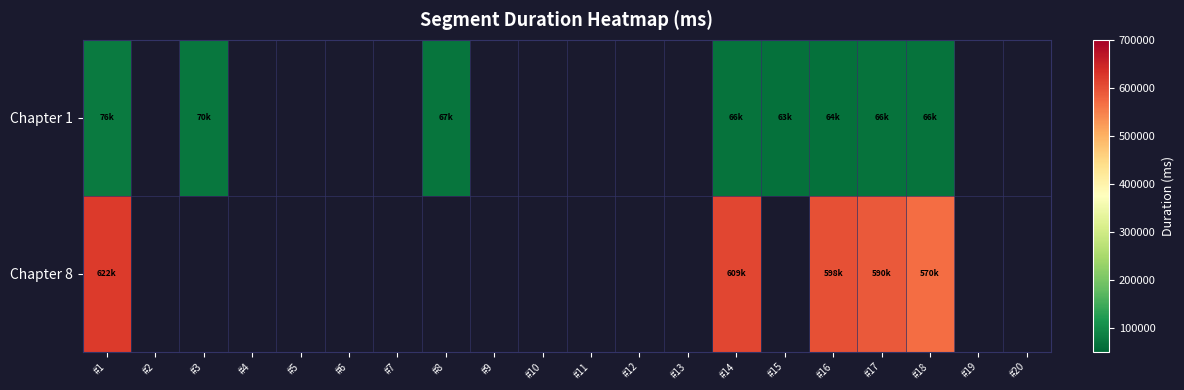

Which category has the highest value in the Chapter 1 series?

#1